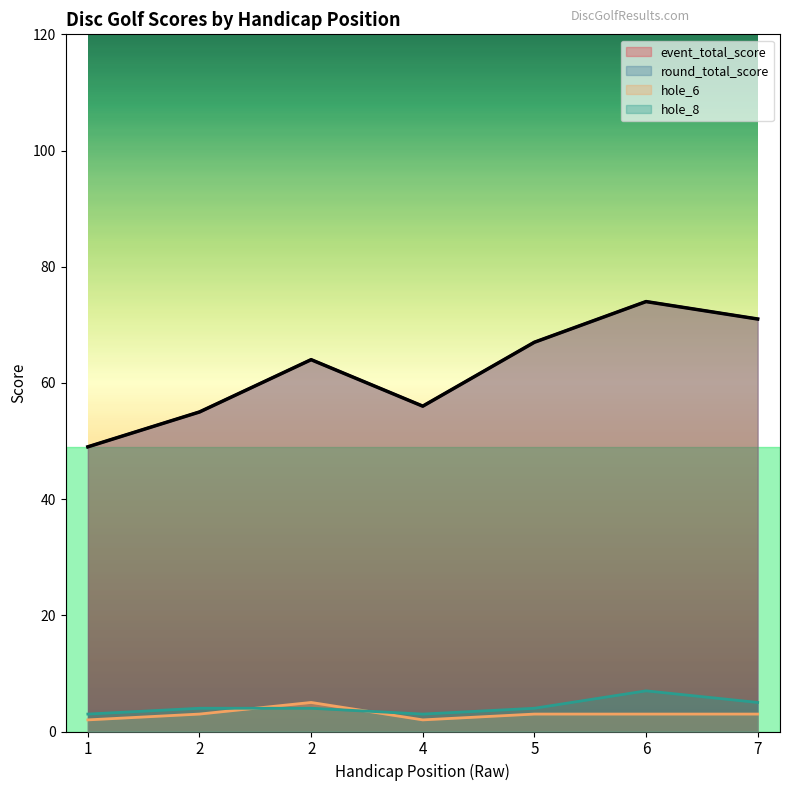

What is the lowest value of the hole_6 series?

2